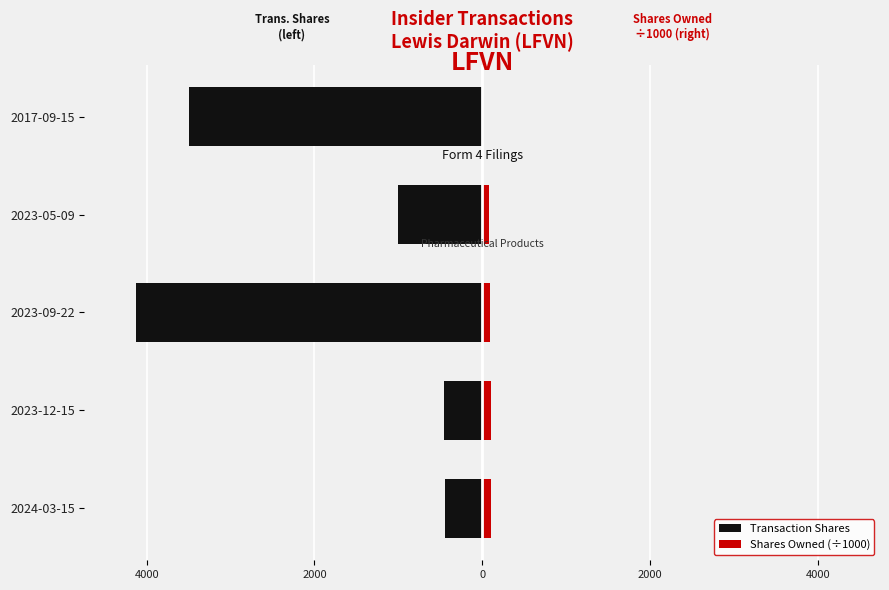

Is it true that Transaction Shares equals -1163.6 at 2023-09-22?

False